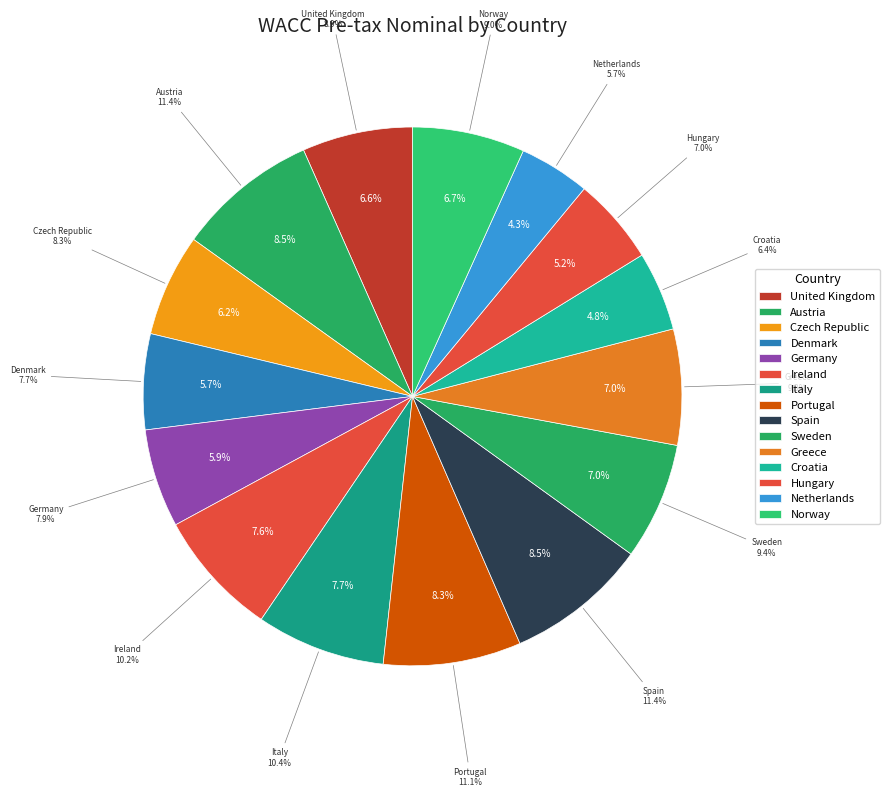

Does any single category account for the majority?

No